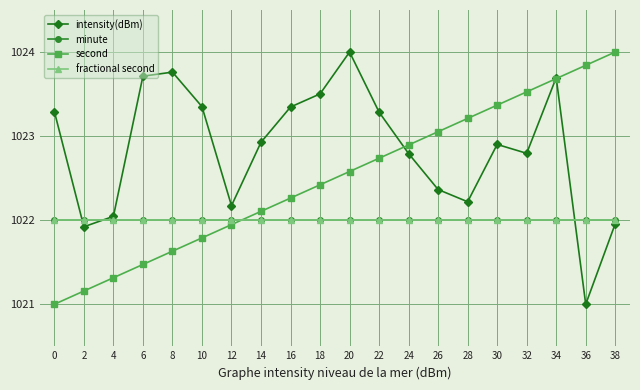

What is the minimum value for intensity(dBm)?

1021.0